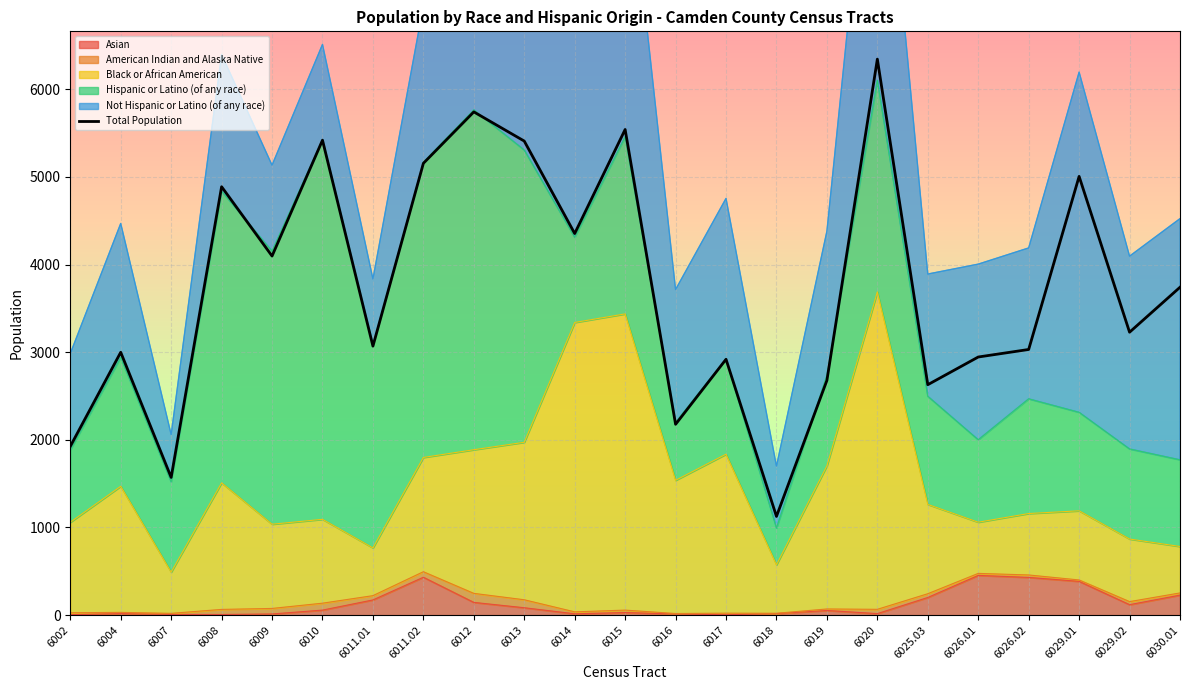

What is the difference between the maximum and second lowest values?

4773